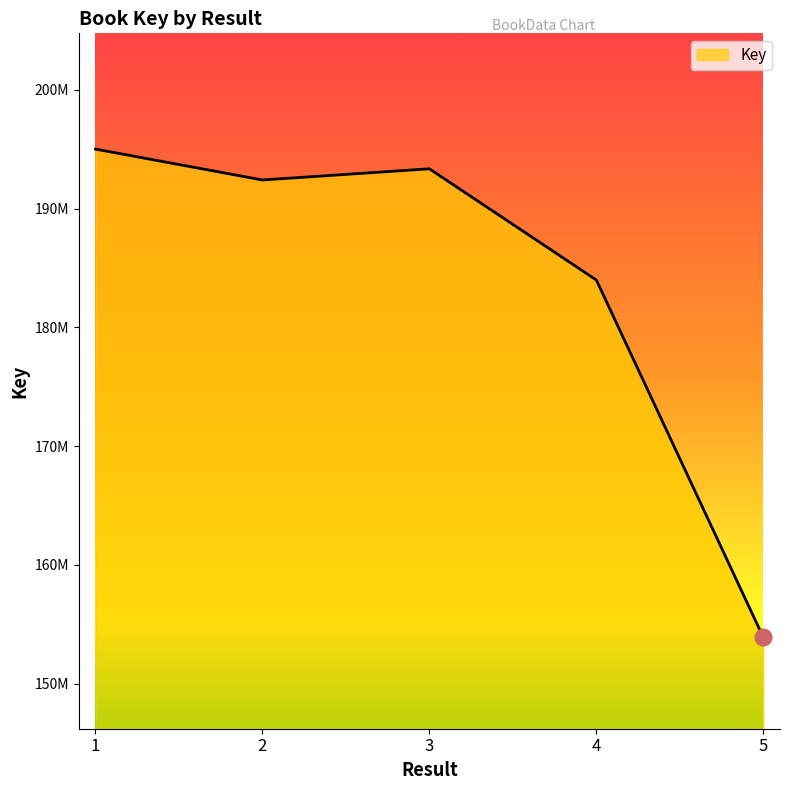

What is the average value?

183735980